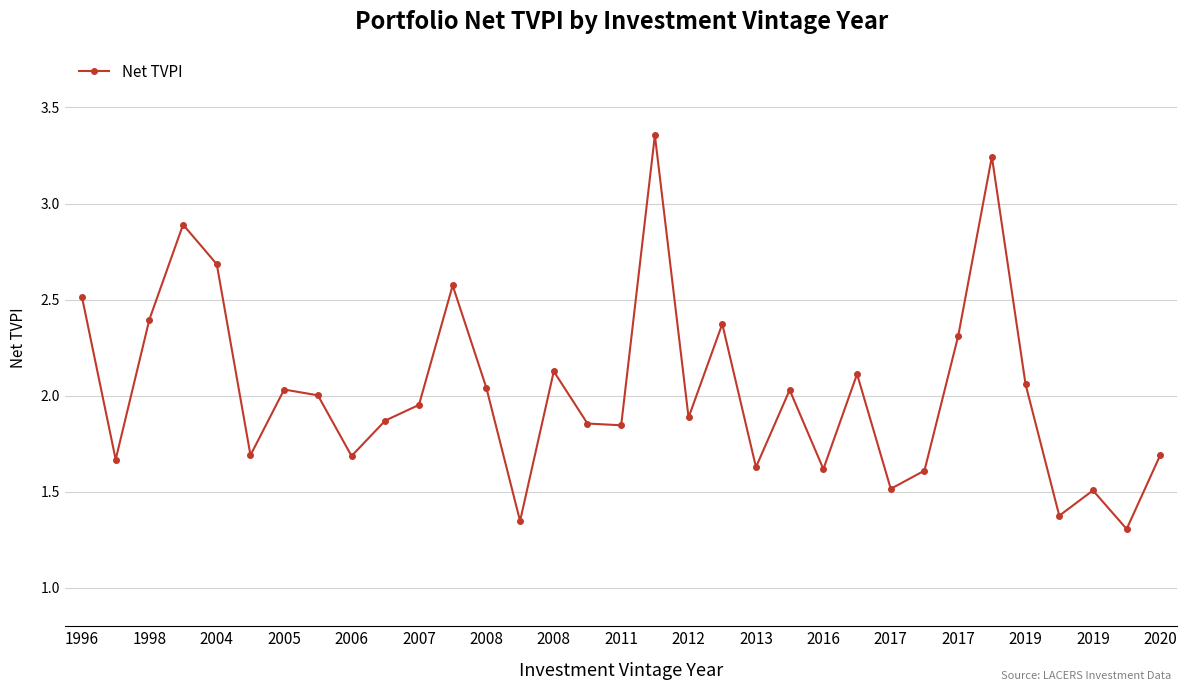

How many interior local peaks (higher than both neighbors) does the data have?

10